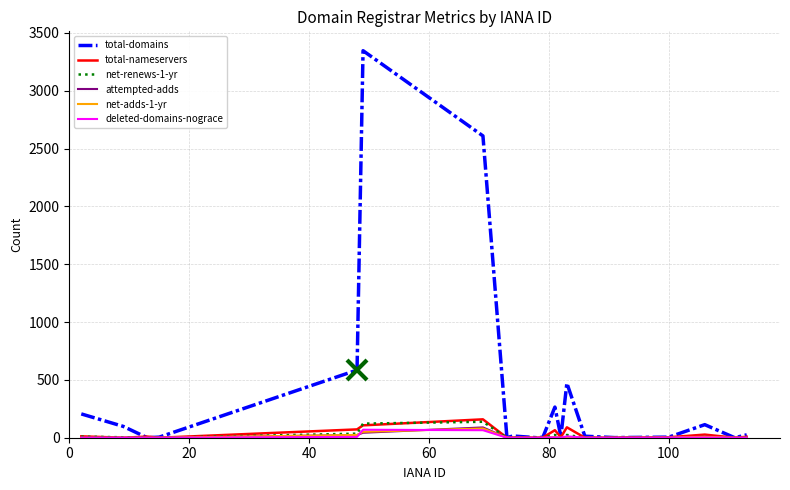

Which series has the widest spread of values?

total-domains